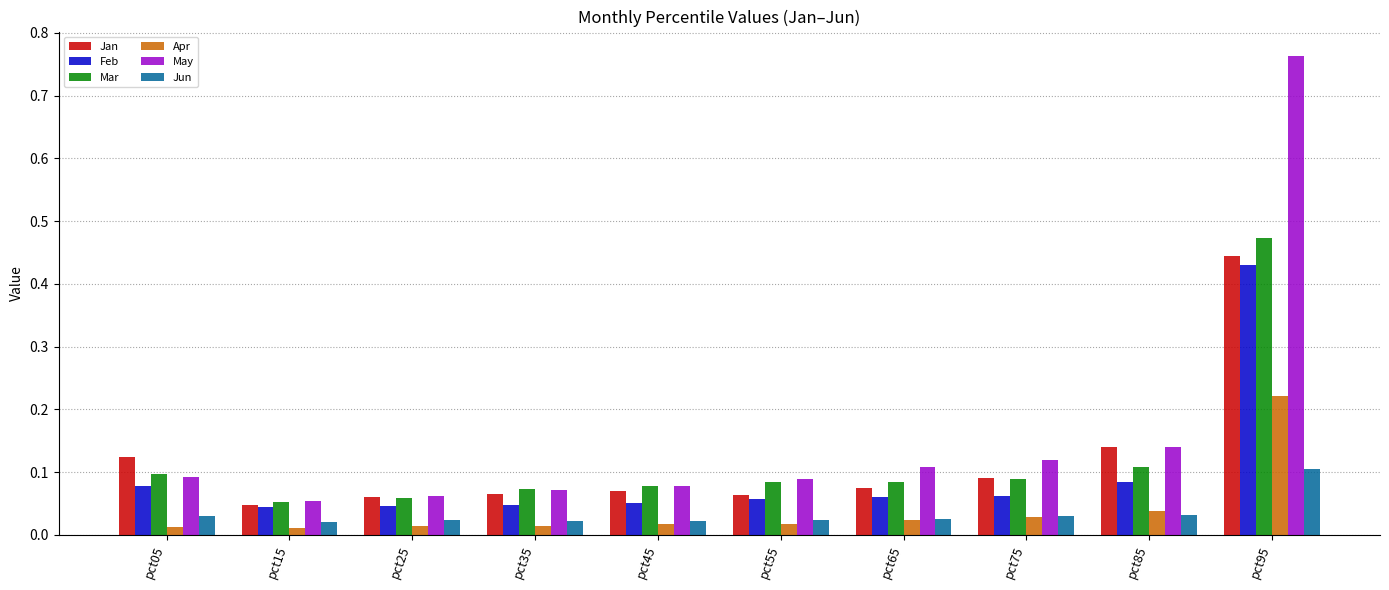

What is the sum of all Jan values?

1.2